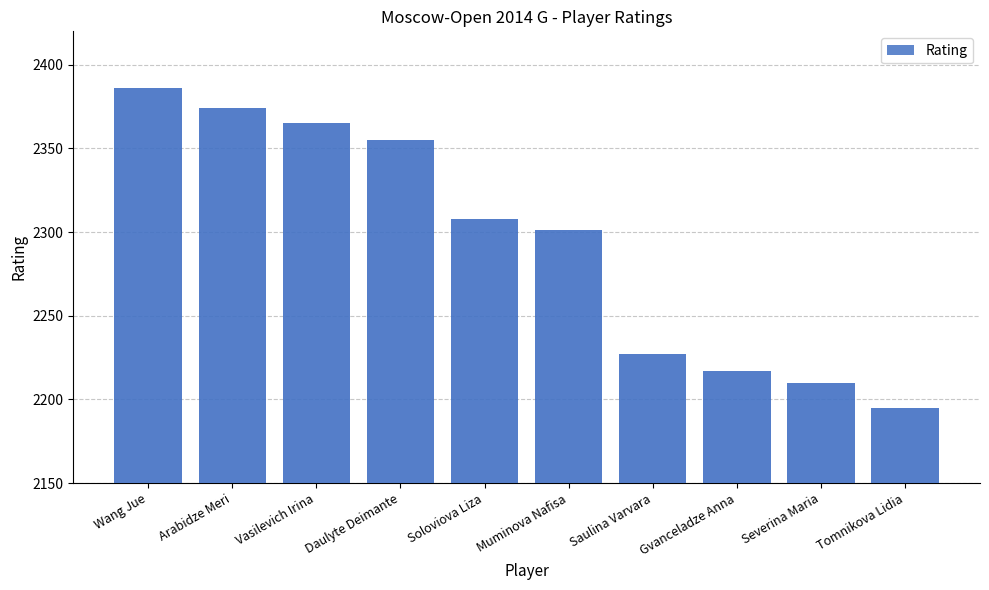

What is the sum of all values?

22938